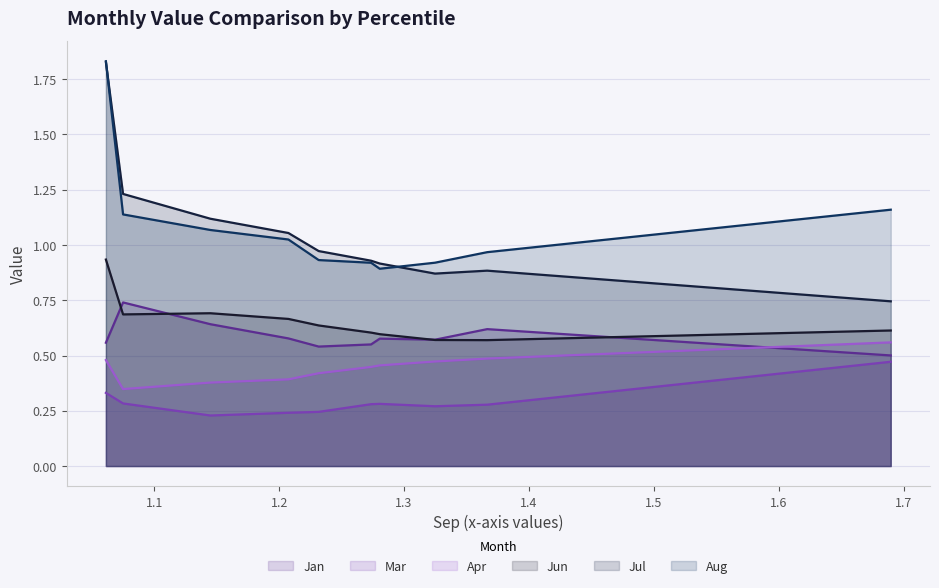

True or false: Aug and Jun cross at least once.

False